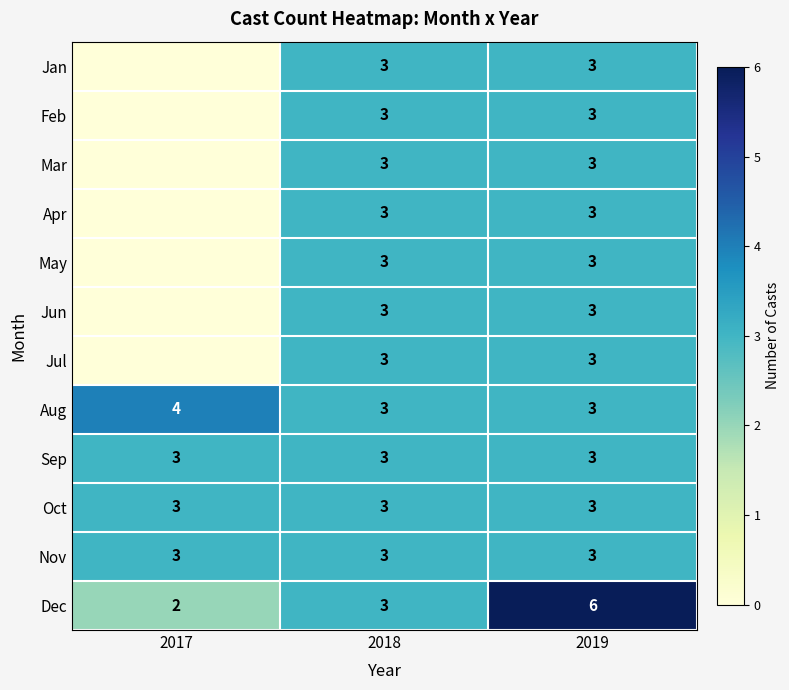

What is the sum of the Dec values at 2018 and 2017?

5